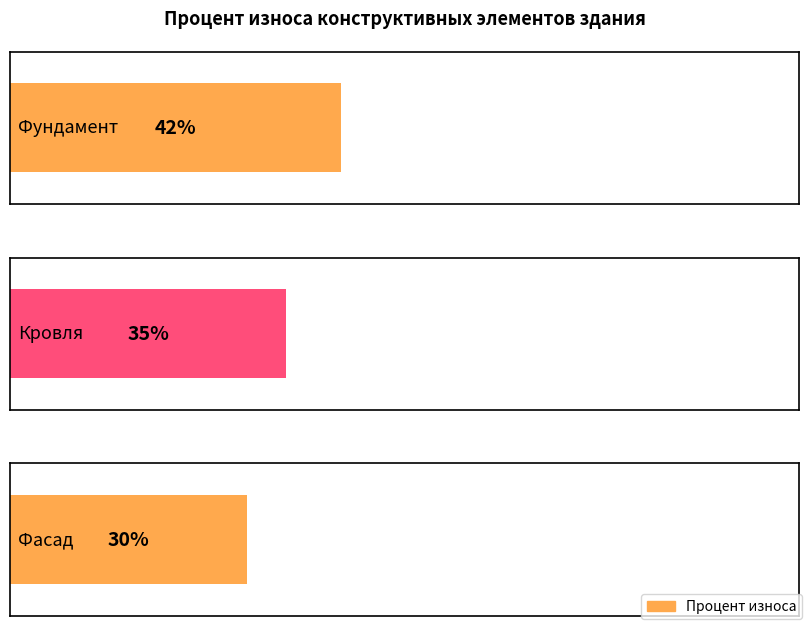

Read the value at Кровля, to the nearest 5.

35